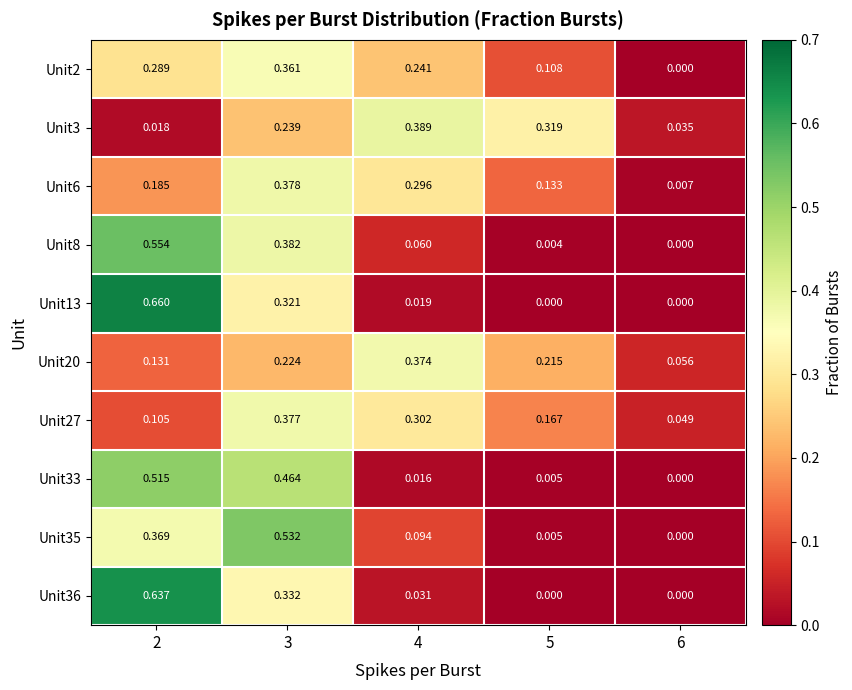

Is the value of Unit2 at 3 greater than the value of Unit20 at 4?

No